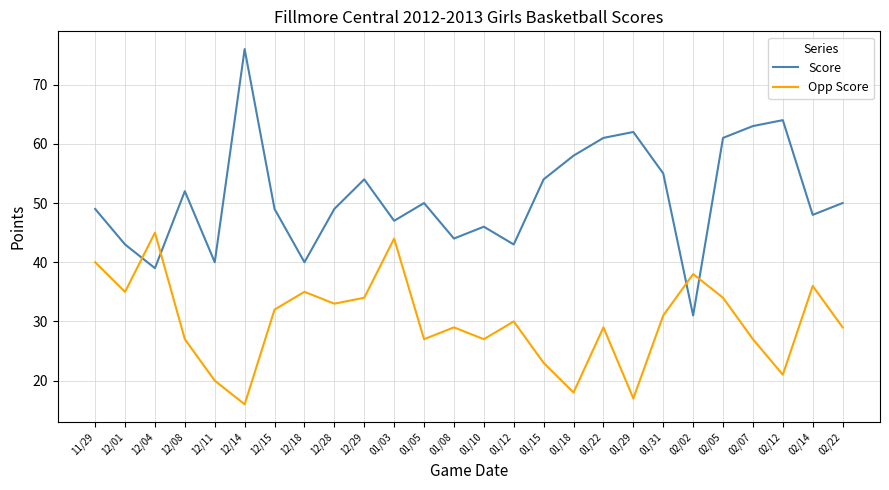

What is the approximate value of Score at 01/22, to the nearest 10?

60